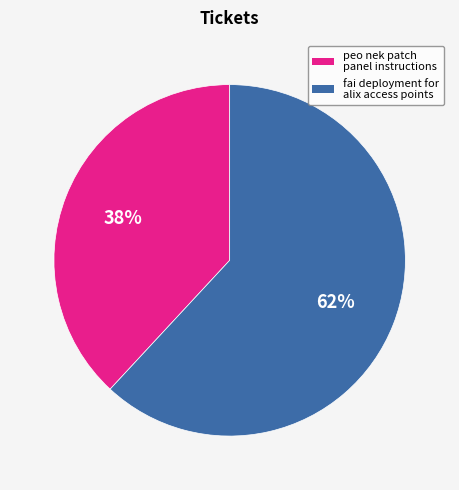

Between peo nek patch panel instructions and fai deployment for alix access points, which is larger?

fai deployment for alix access points